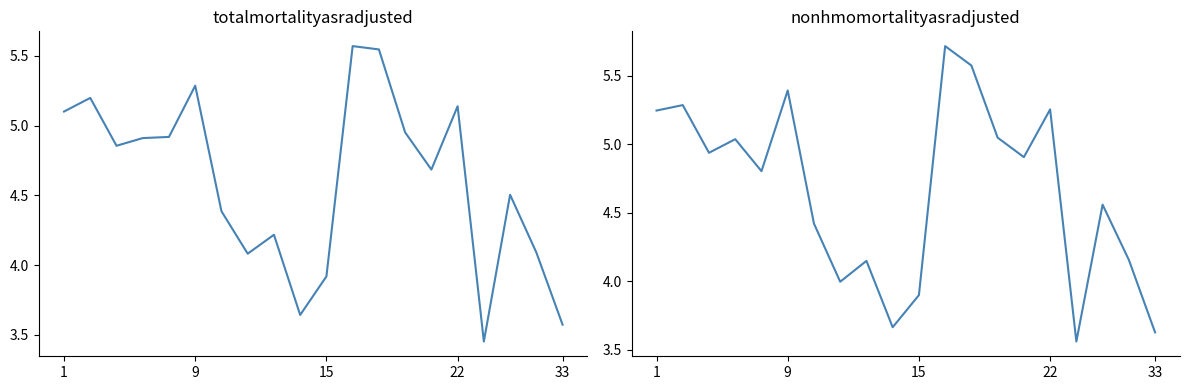

Reading left to right, what are all the values shown in this chart?

totalmortalityasradjusted: 5.1	5.2	4.9	4.9	4.9	5.3	4.4	4.1	4.2	3.6	3.9	5.6	5.5	5.0	4.7	5.1	3.5	4.5	4.1	3.6
nonhmomortalityasradjusted: 5.2	5.3	4.9	5.0	4.8	5.4	4.4	4.0	4.1	3.7	3.9	5.7	5.6	5.0	4.9	5.3	3.6	4.6	4.2	3.6